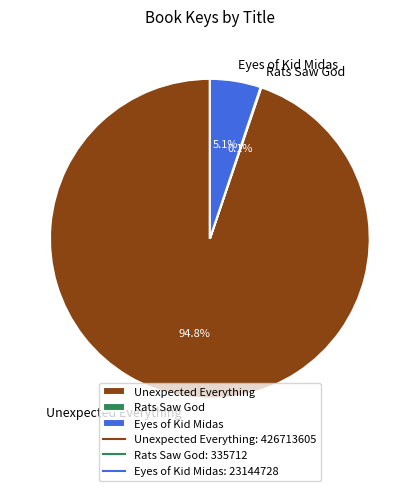

Is there any slice that represents more than half of the pie?

Yes